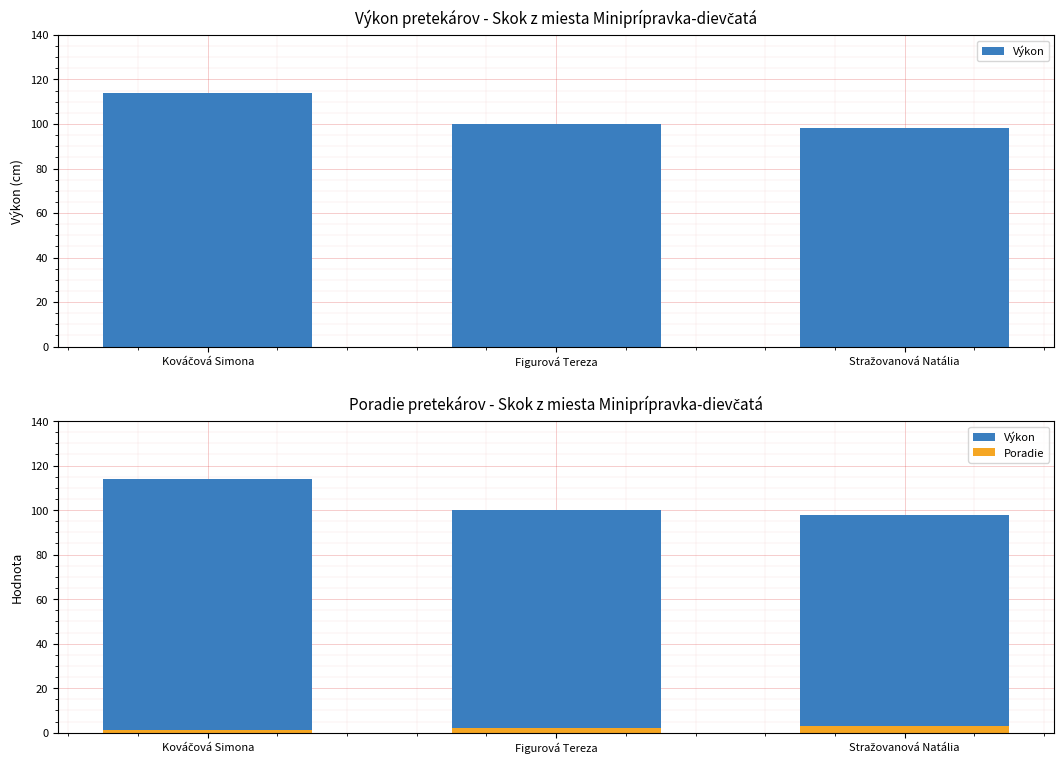

The value of Výkon at Figurová Tereza is 100. True or false?

True